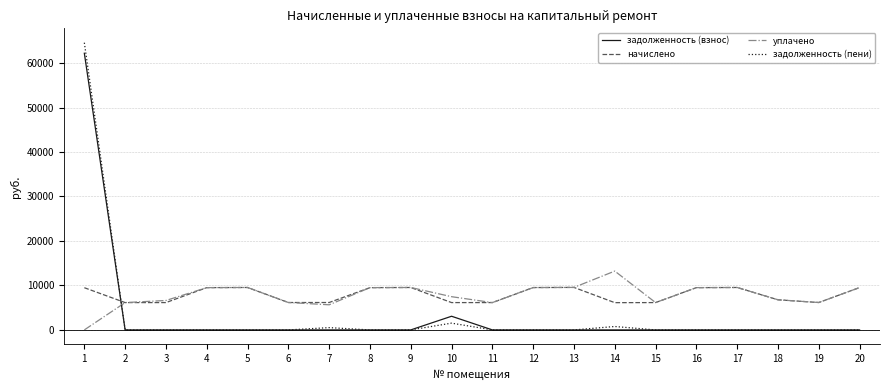

True or false: начислено and задолженность (пени) intersect in this chart.

True